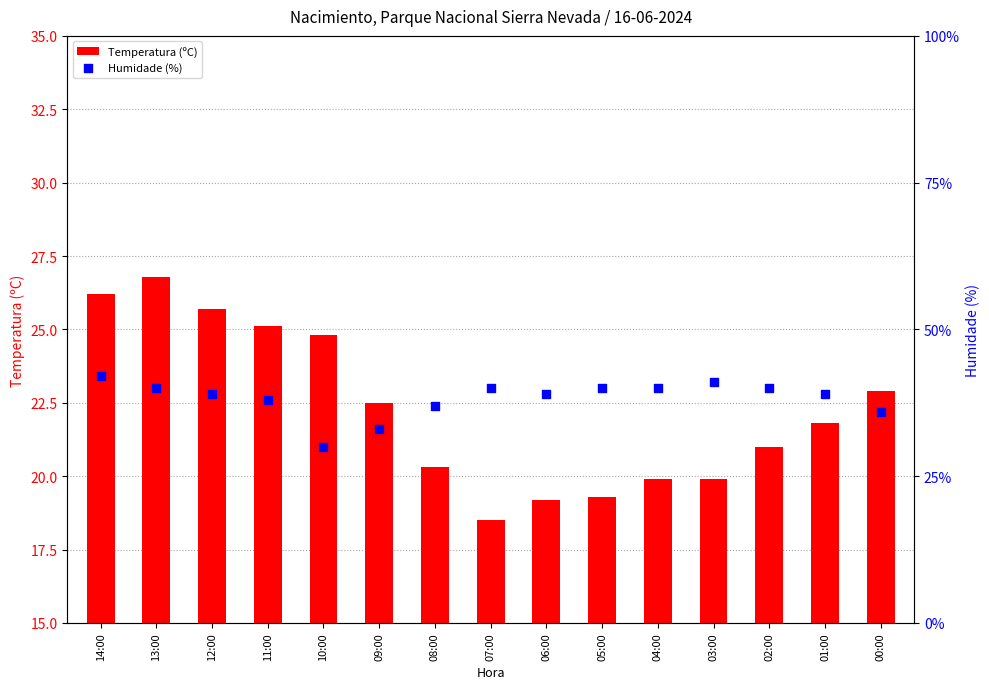

Which series has the largest total across all categories?

Humidade (%)